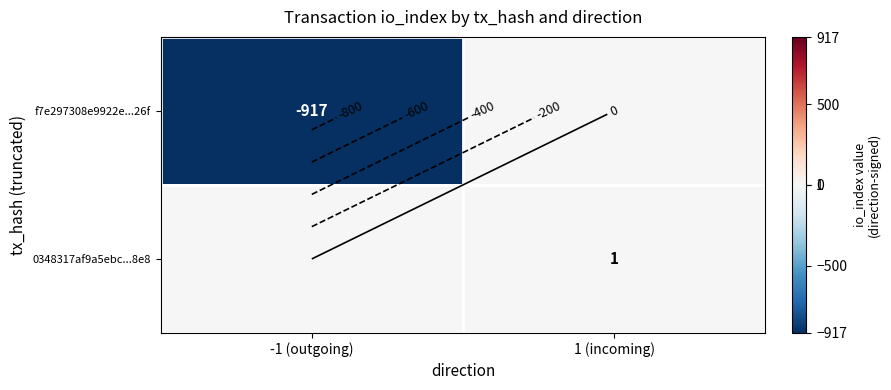

At how many categories does at least one series exceed -540?

2